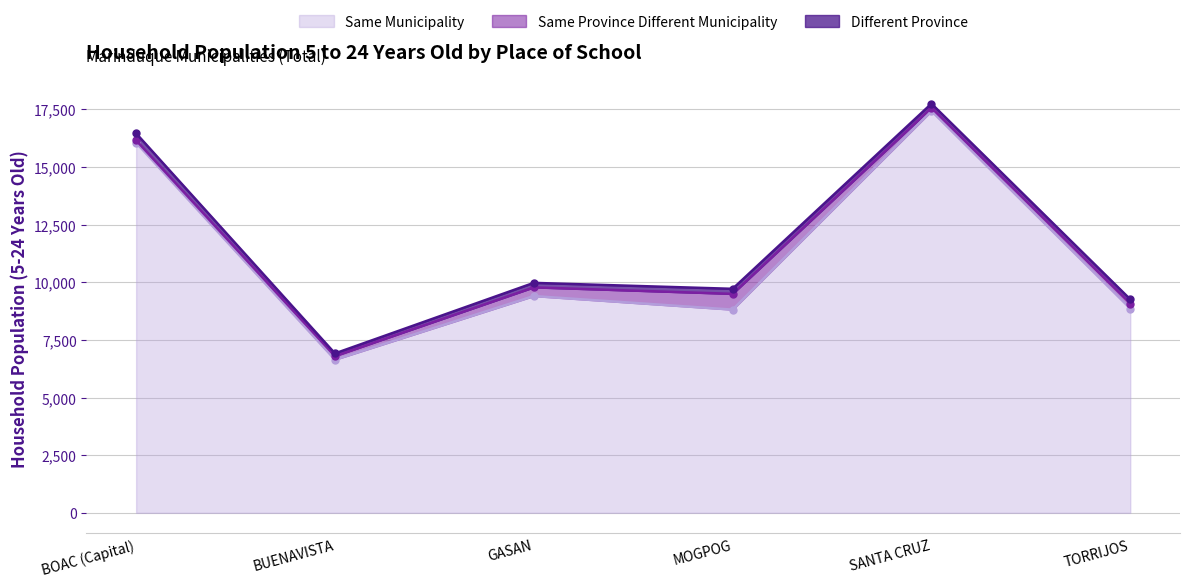

Which series has the largest total across all categories?

Same Municipality